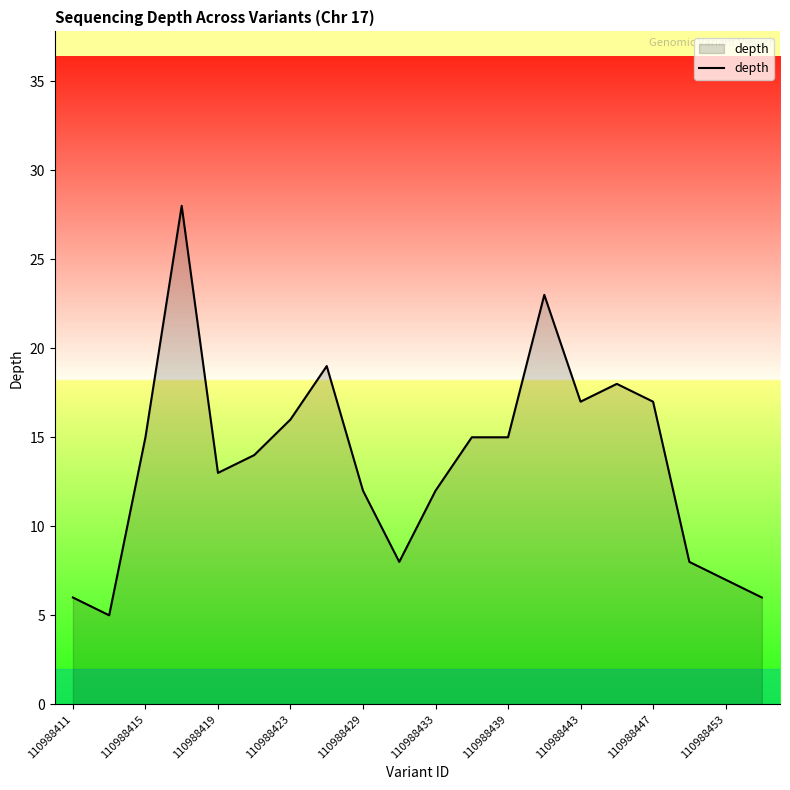

What is the minimum value shown in the chart?

5